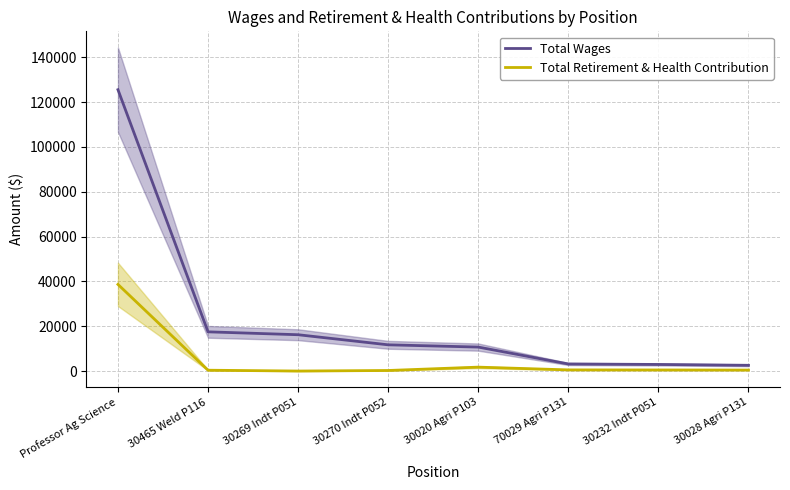

Rank the series by their average value, from lowest to highest.

Total Retirement & Health Contribution, Total Wages